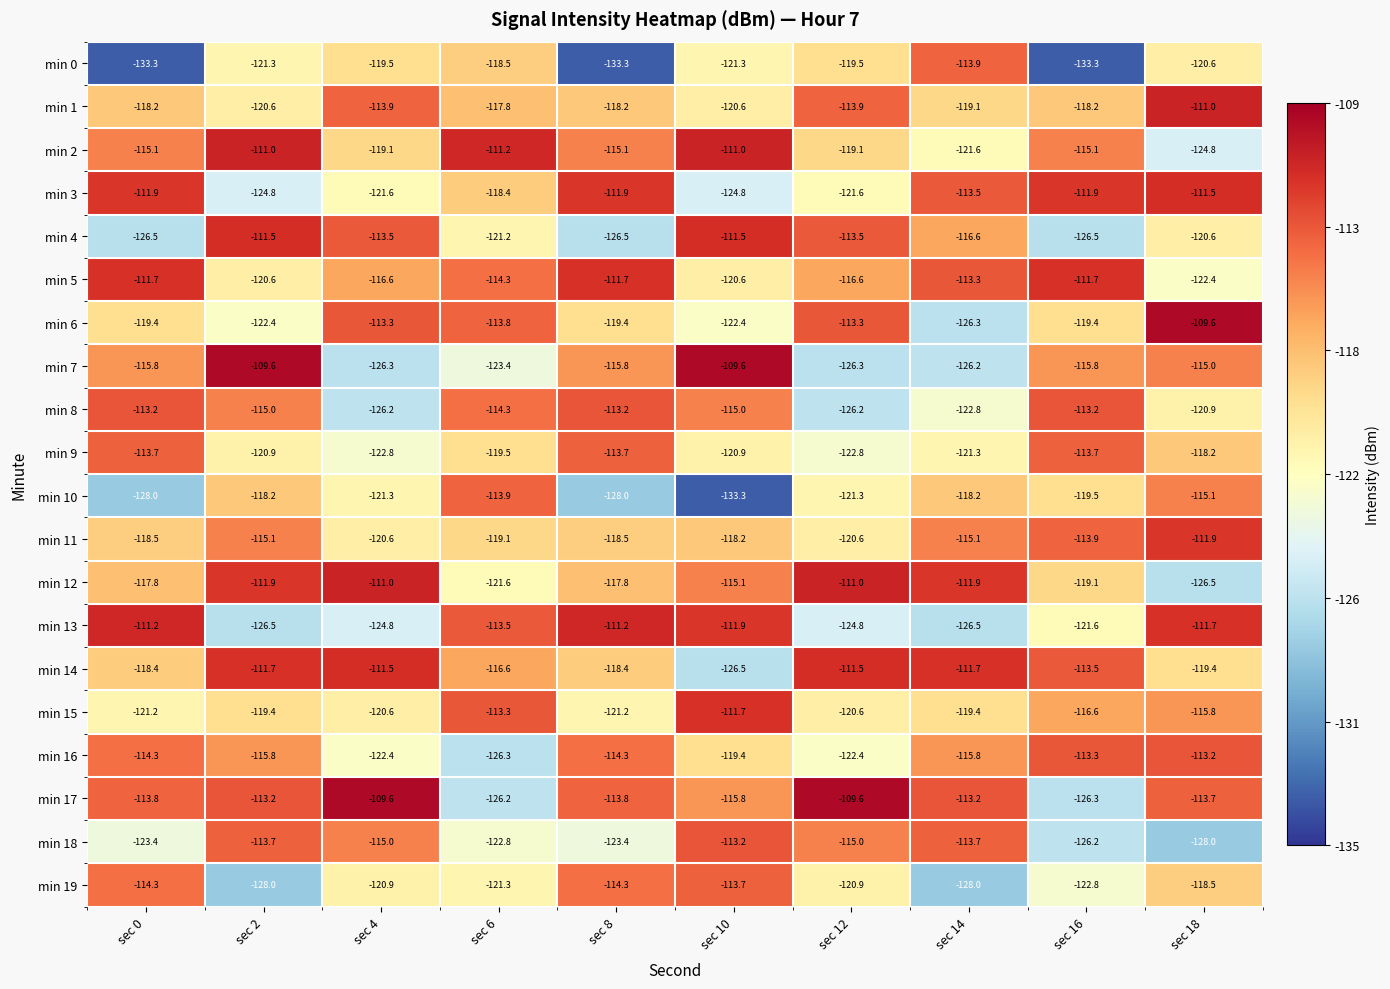

Which category has the highest value in the min 15 series?

sec 10